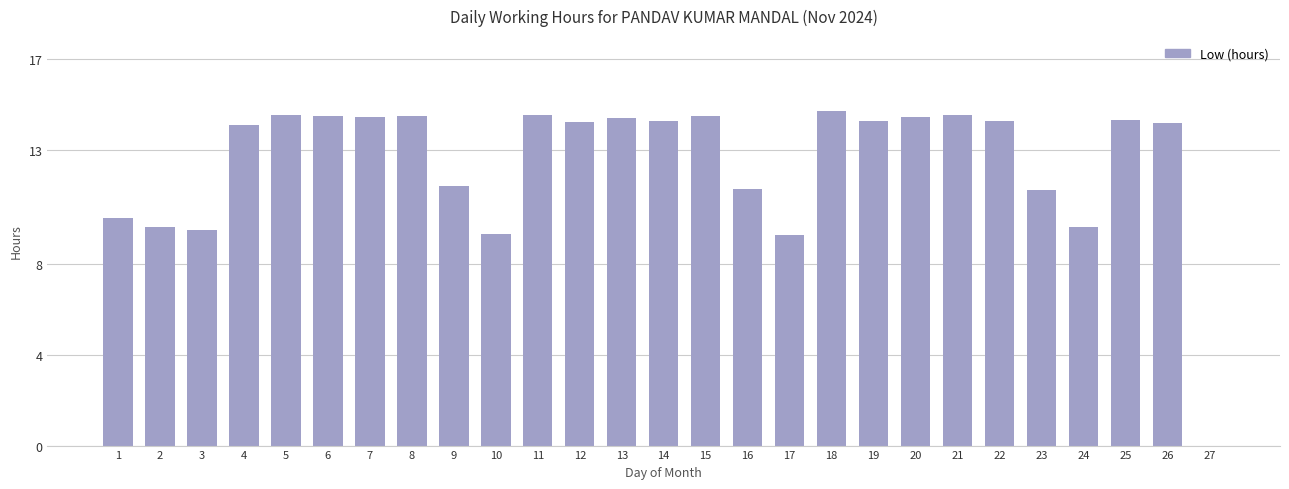

What is the sum of all values?

335.8